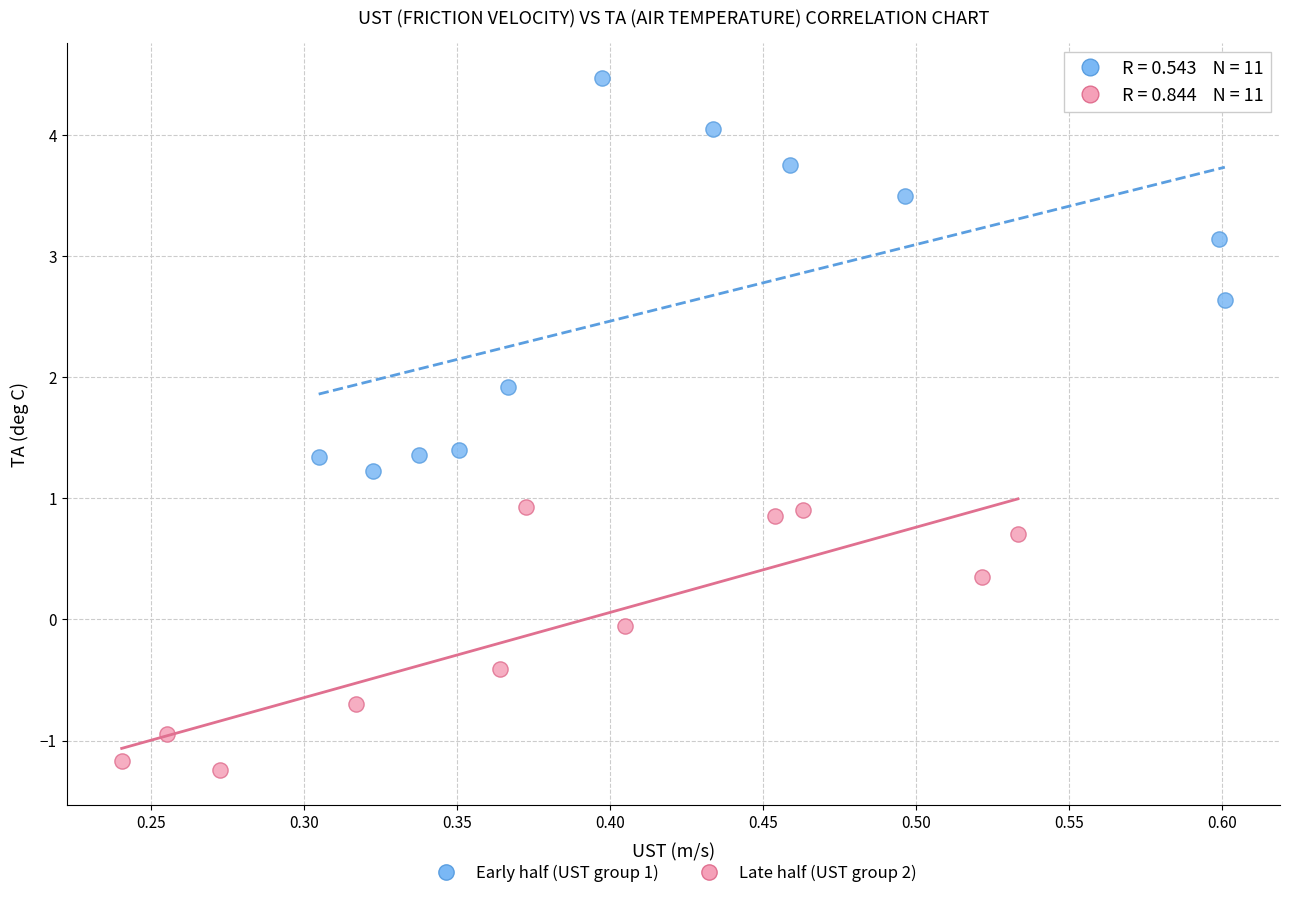

Which series reaches the minimum Y coordinate?

Late half (UST group 2)